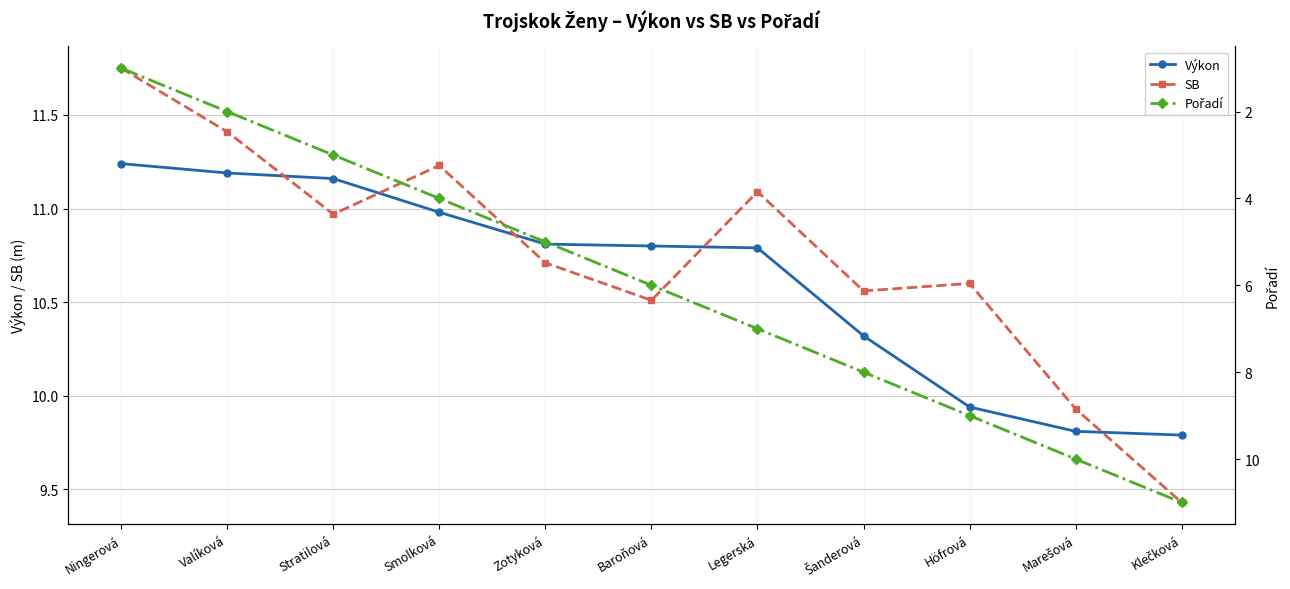

Is this an area chart (filled region under the line)?

No